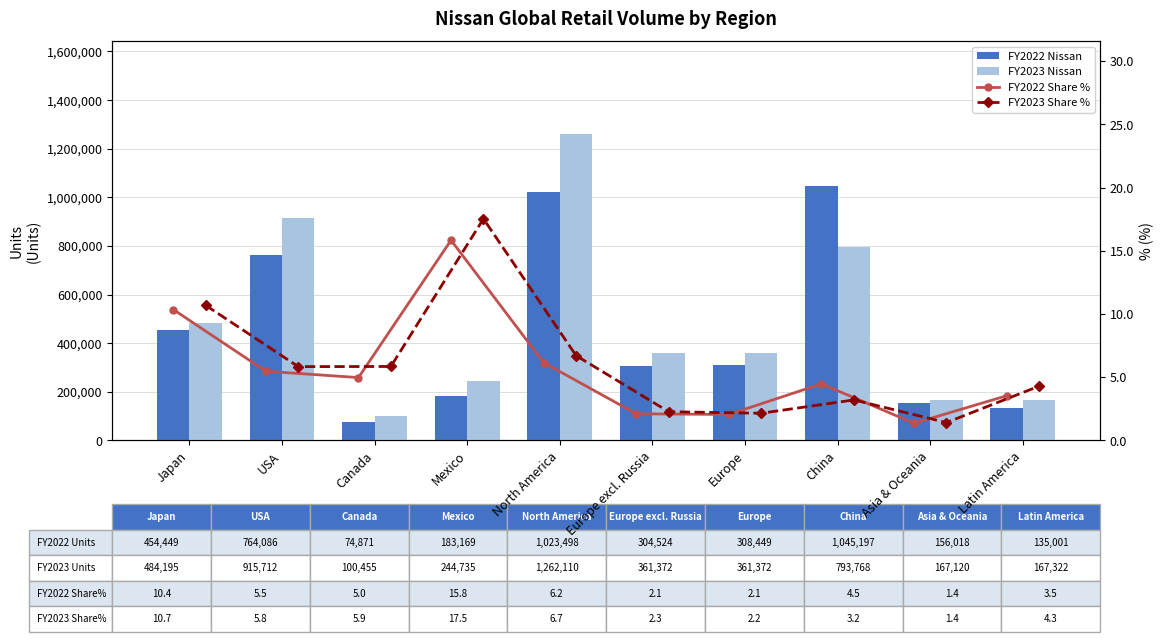

The FY2023 Share % series shows 2.2 at Europe. True or false?

True